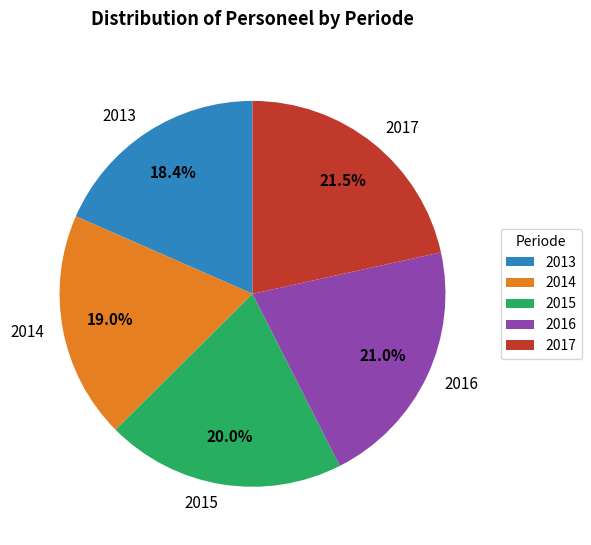

How much of the chart is everything except 2015?

80.0%